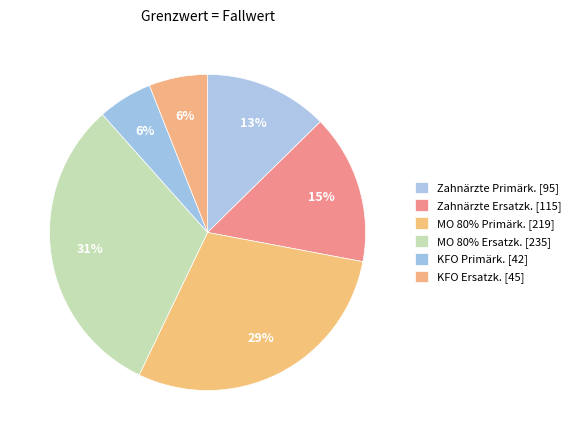

The MO 80% Ersatzk. [235] slice represents 39% of the pie. True or false?

False